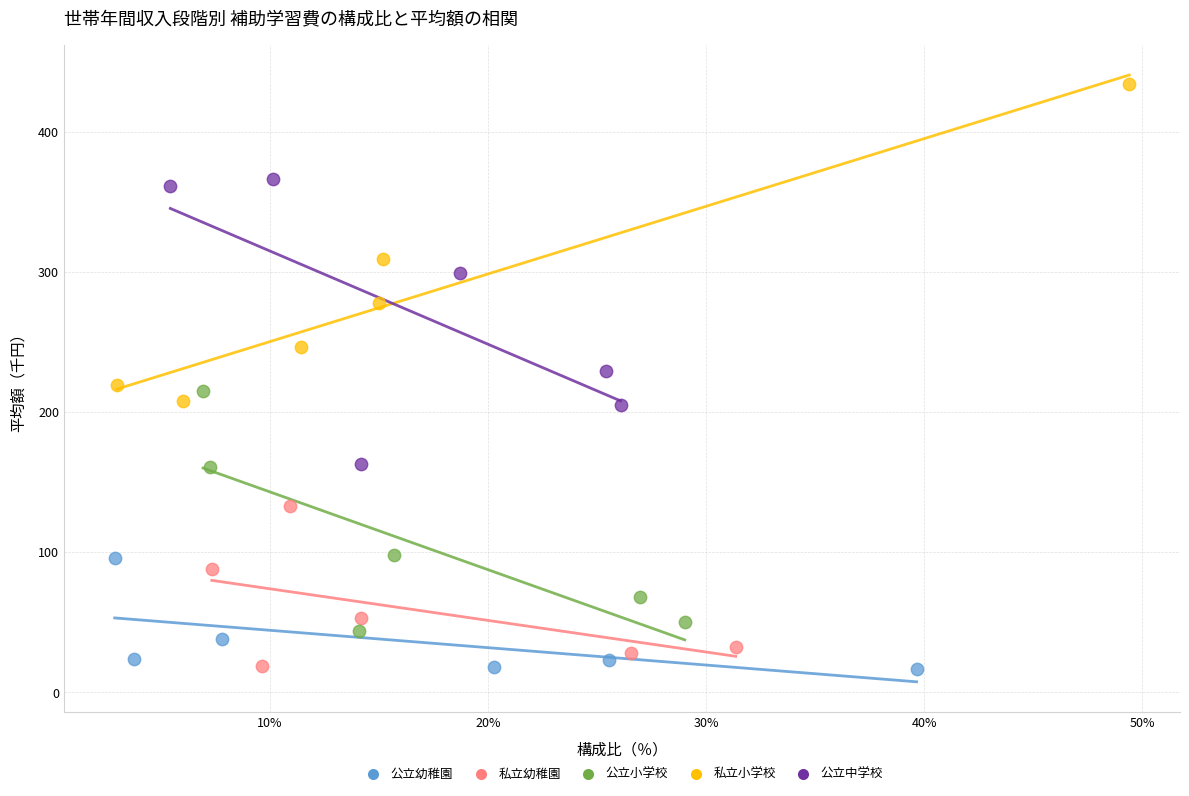

Which series has the widest spread of Y values?

私立小学校